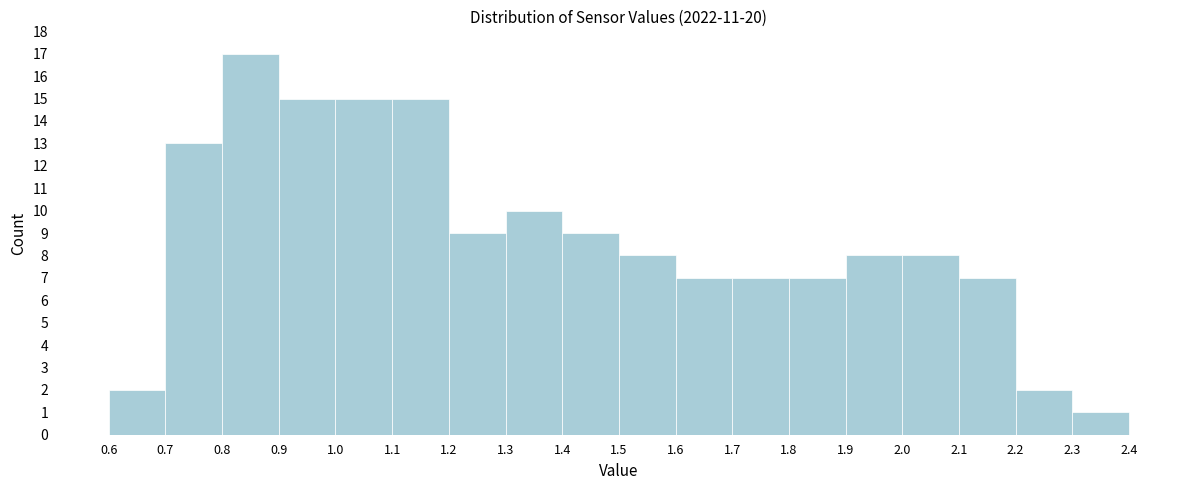

How tall is the bar that spans 0.9 to 1.0 on the x-axis? The values are not printed on the chart, so give them approximately, as read against the axis.

15